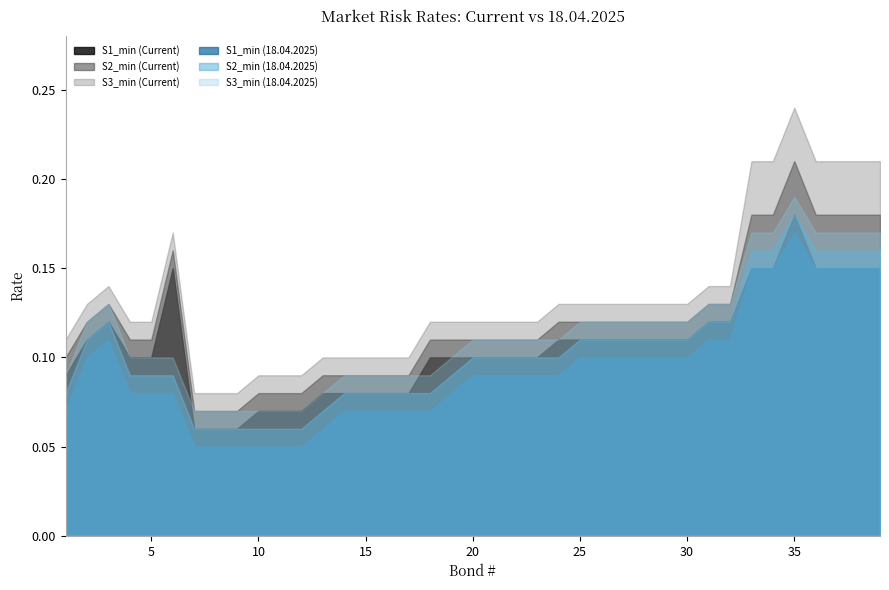

What is the sum of all S3_min (18.04.2025) values?

4.4